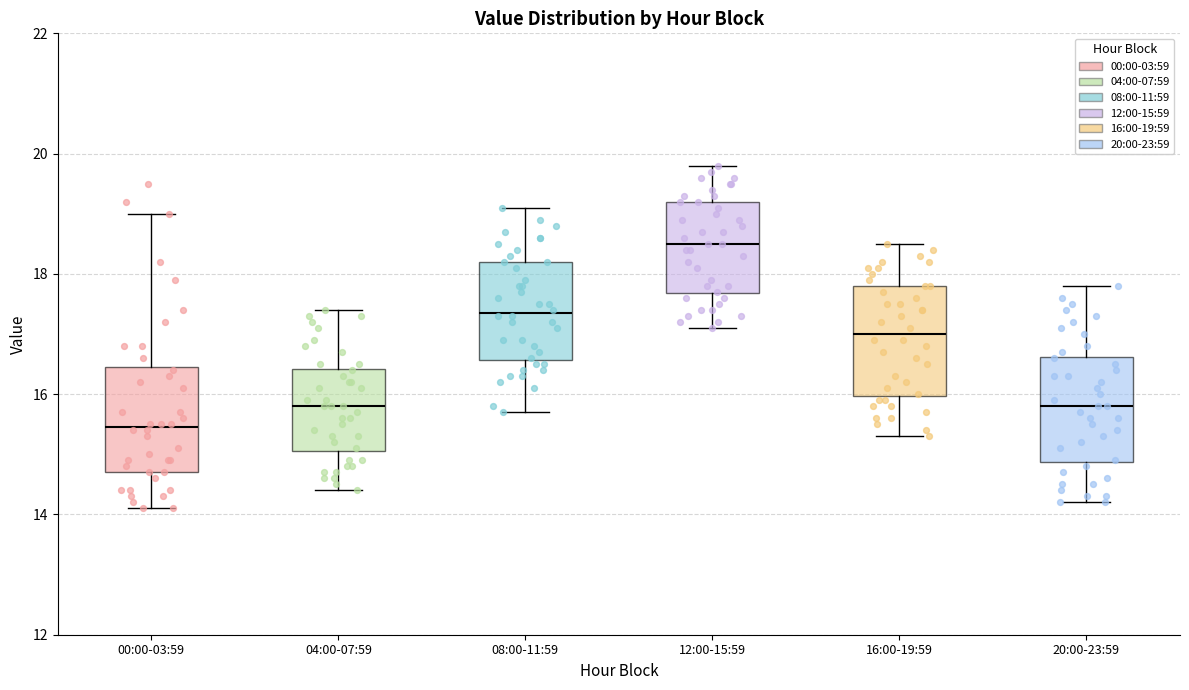

Reading left to right, transcribe this box plot: for each box, give where its median line is, the range the box spans, and where its two whiskers end, as read against the y-axis. The values are not printed on the chart, so give them approximately, as read against the axis.

00:00-03:59: median 15.4, box 14.8 to 16.4, whiskers 14.2 to 19.0
04:00-07:59: median 15.8, box 15.0 to 16.4, whiskers 14.4 to 17.4
08:00-11:59: median 17.4, box 16.6 to 18.2, whiskers 15.8 to 19.2
12:00-15:59: median 18.6, box 17.6 to 19.2, whiskers 17.2 to 19.8
16:00-19:59: median 17.0, box 16.0 to 17.8, whiskers 15.4 to 18.6
20:00-23:59: median 15.8, box 14.8 to 16.6, whiskers 14.2 to 17.8